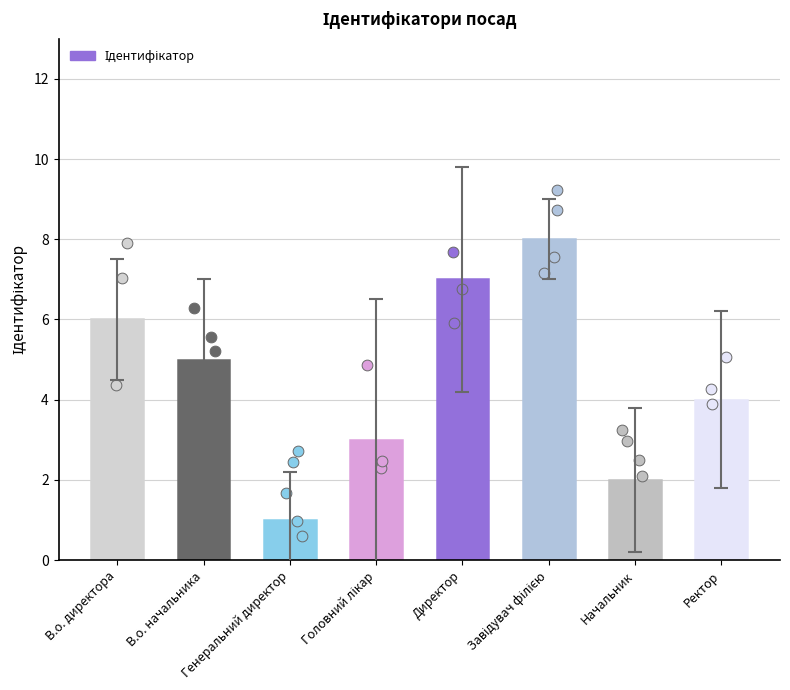

What is the ratio of the value at В.о. начальника to the value at Генеральний директор?

5.0